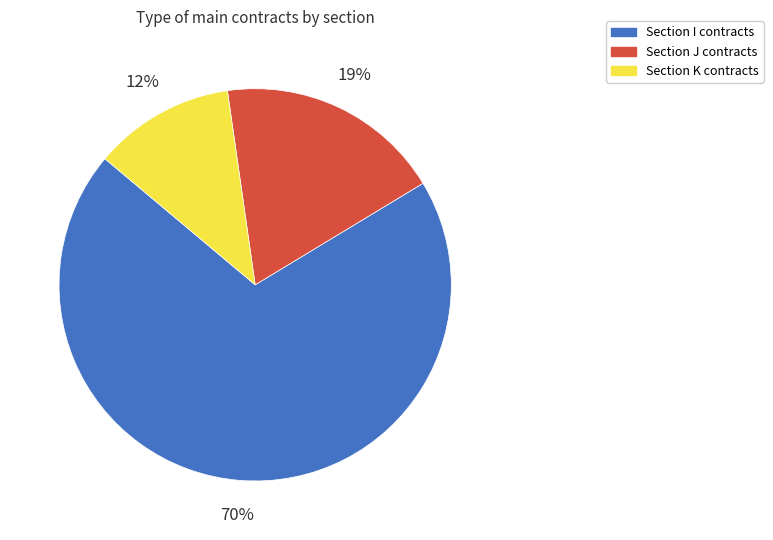

To the nearest percent, what is the average slice percentage?

33%